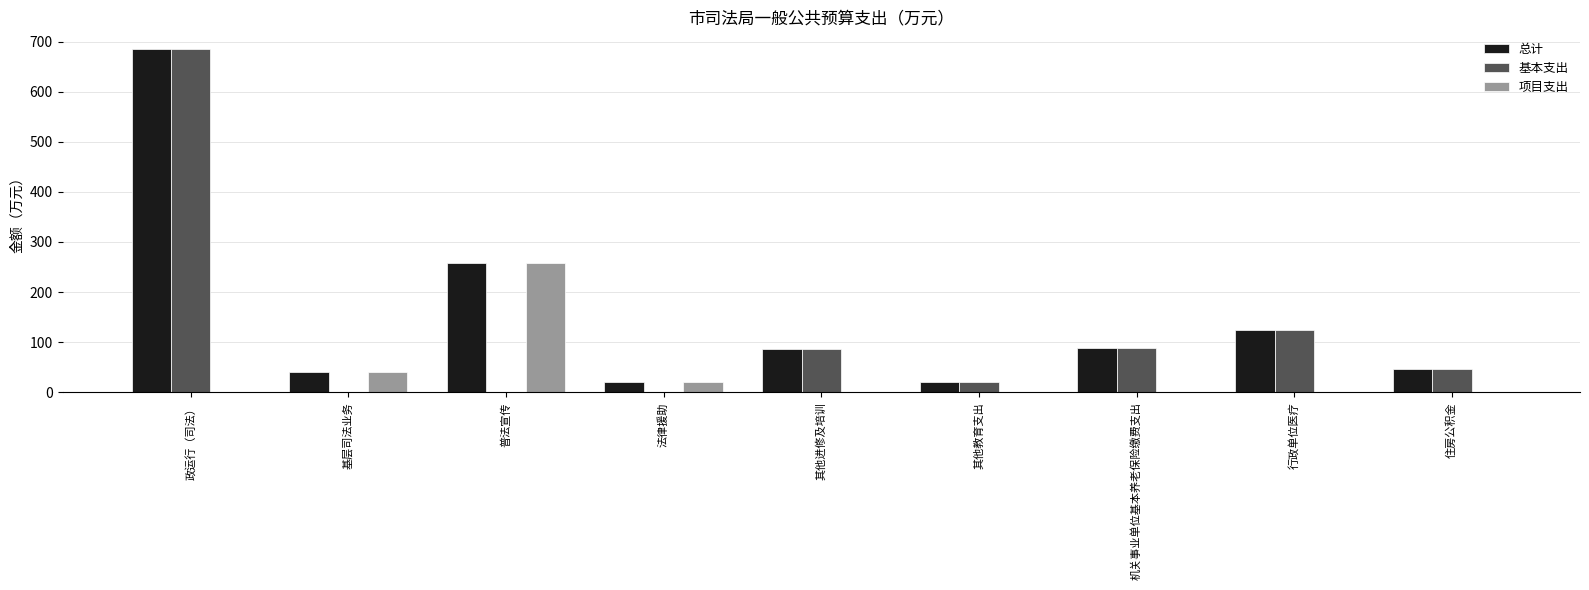

True or false: 项目支出 has a value of 0.0 at 其他进修及培训.

True